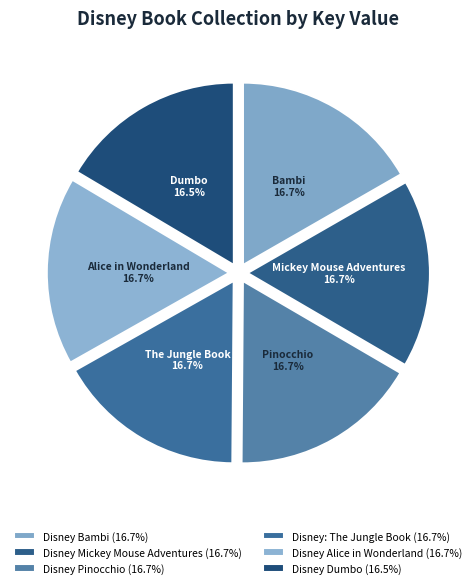

Which slice is the smallest?

Disney Dumbo